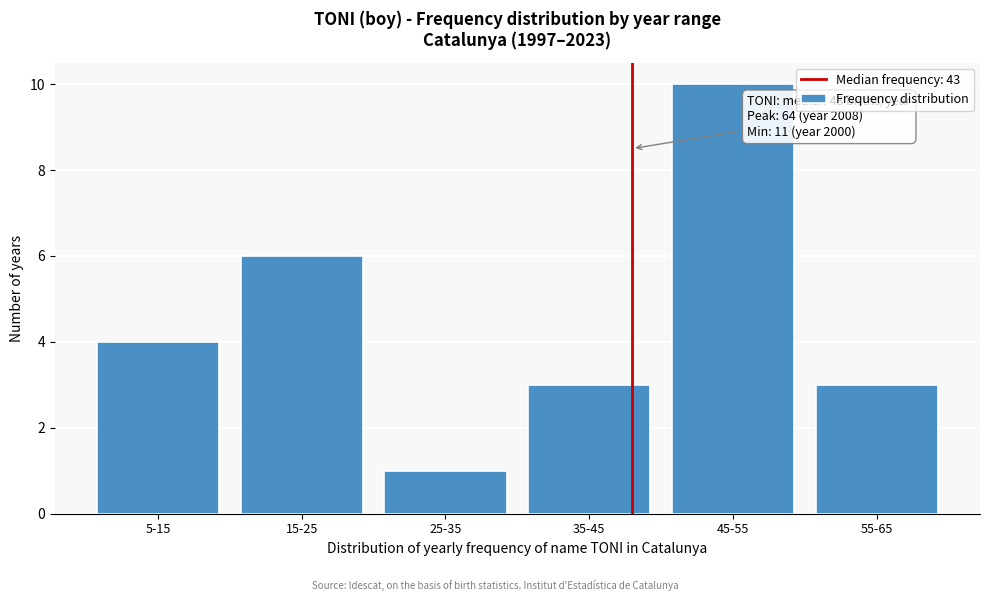

Reading left to right, list all the values displayed in this chart.

5-15=4	15-25=6	25-35=1	35-45=3	45-55=10	55-65=3